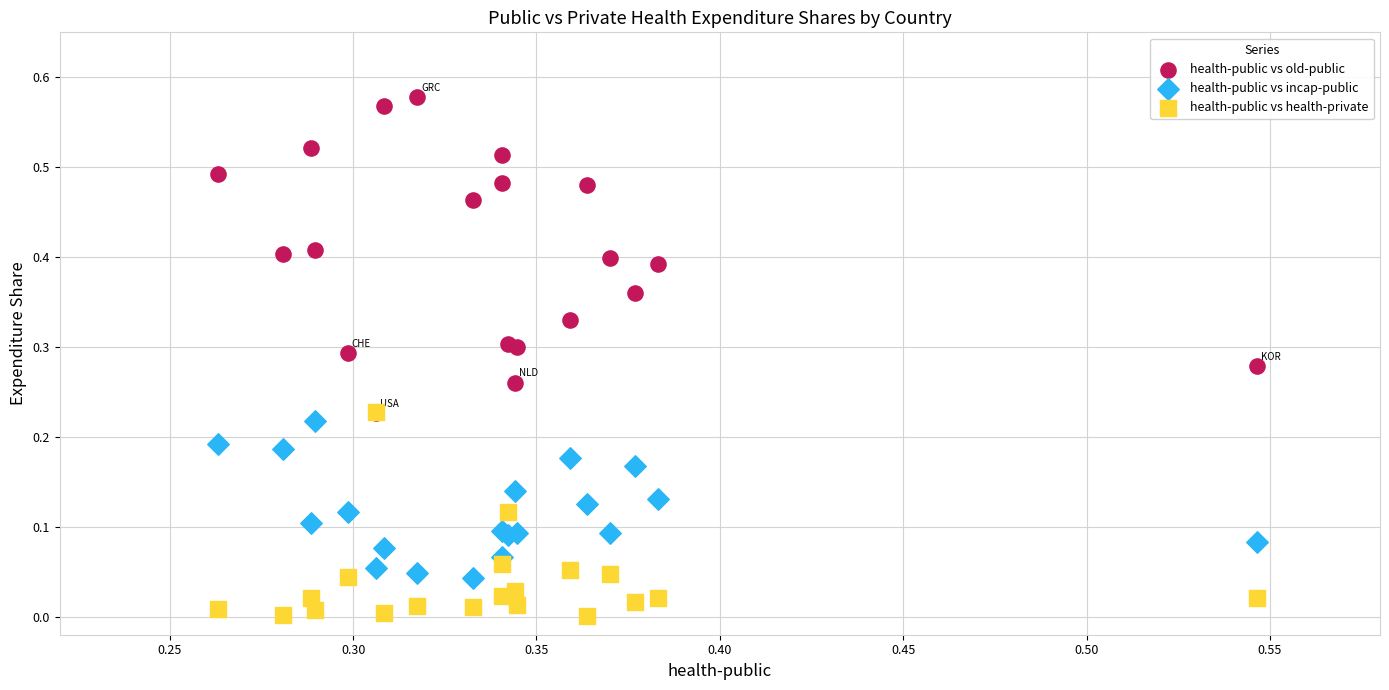

Which series reaches the maximum Y coordinate?

health-public vs old-public